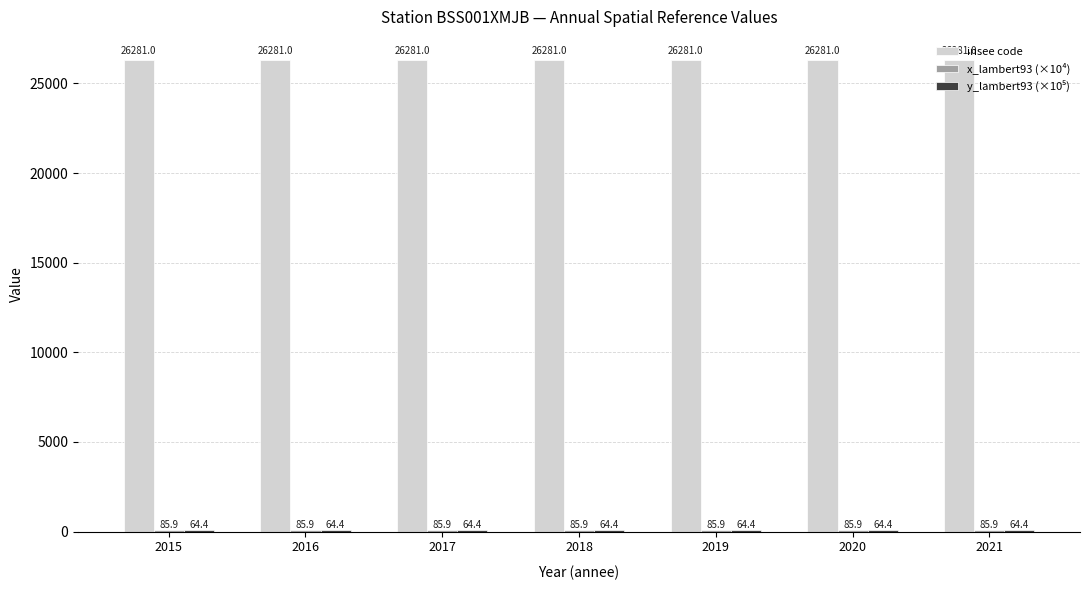

Which series has the largest total across all categories?

insee code